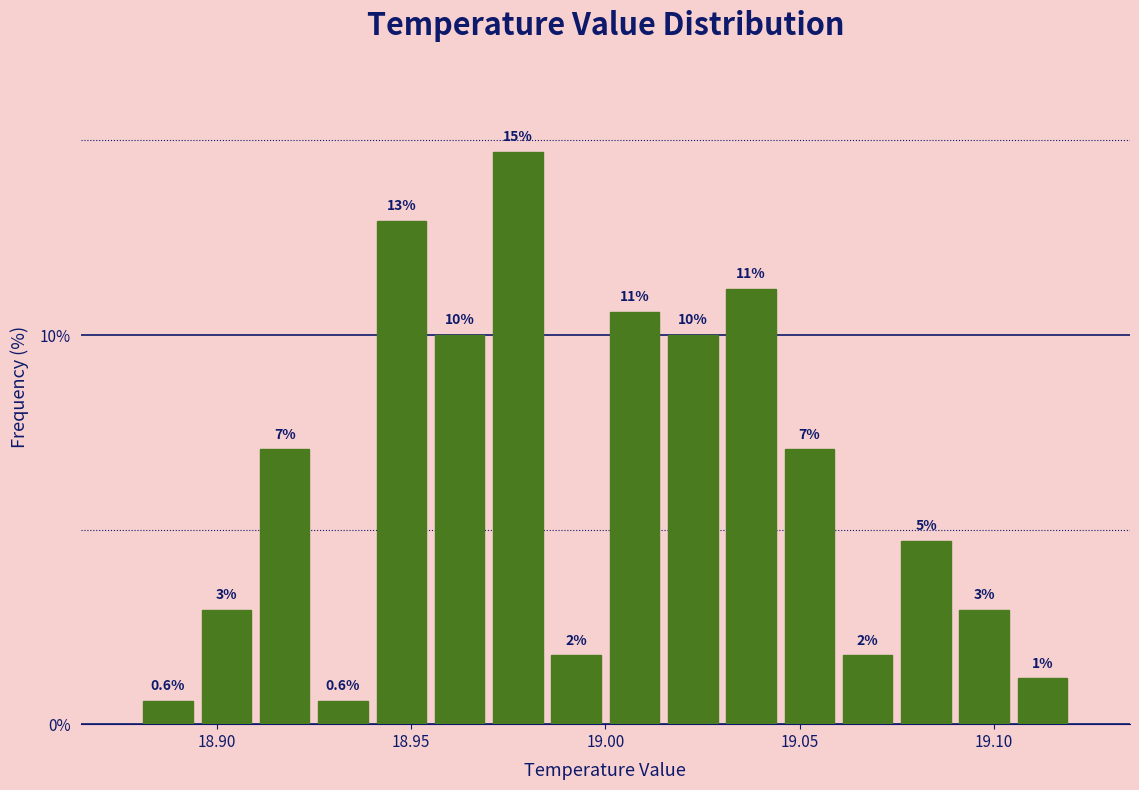

Read against the x-axis, roughly where is the centre of the tallest bar?

18.980